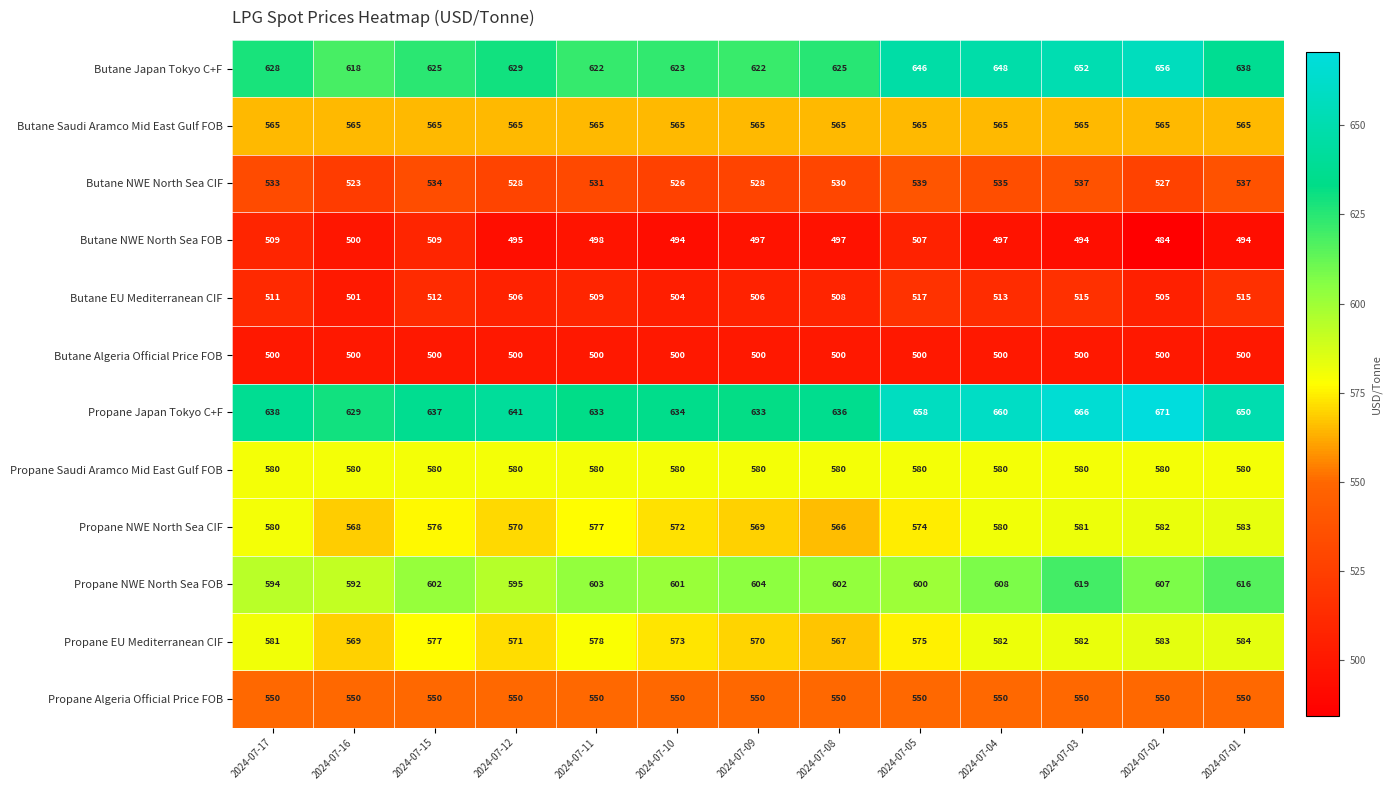

Which series has the largest total across all categories?

Propane Japan Tokyo C+F